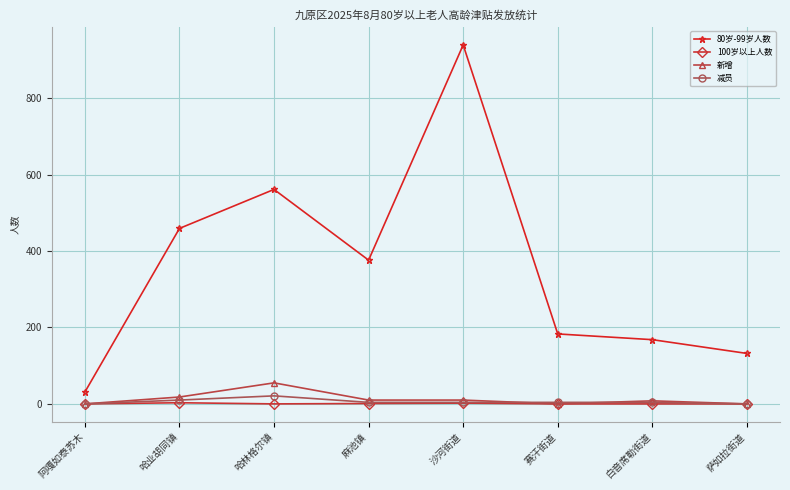

Which series has the largest total across all categories?

80岁-99岁人数